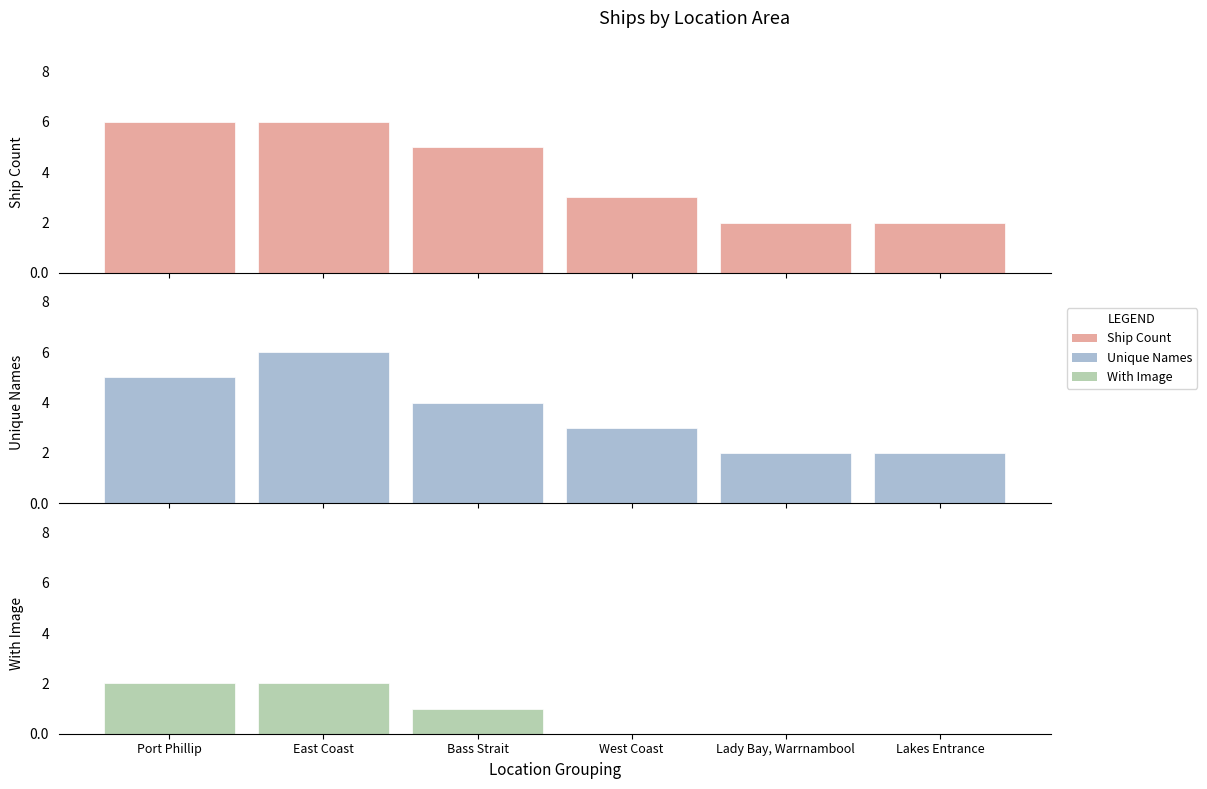

What is the greatest value displayed?

6